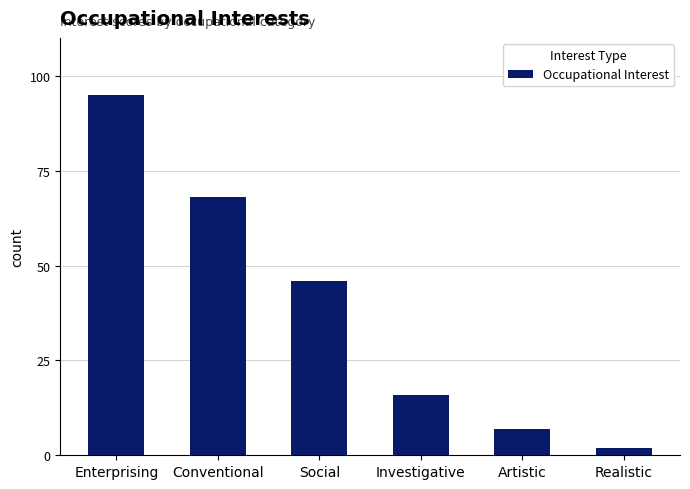

At which label is the value closest to 48?

Social